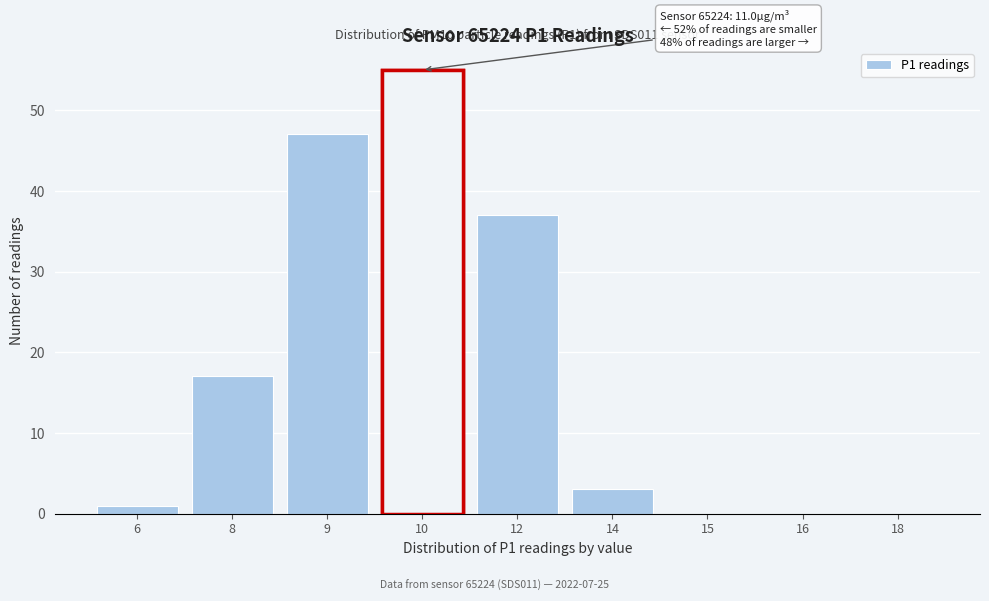

Reading left to right, list all the values displayed in this chart.

6=1	8=17	9=47	10=55	12=37	14=3	15=0	16=0	18=0